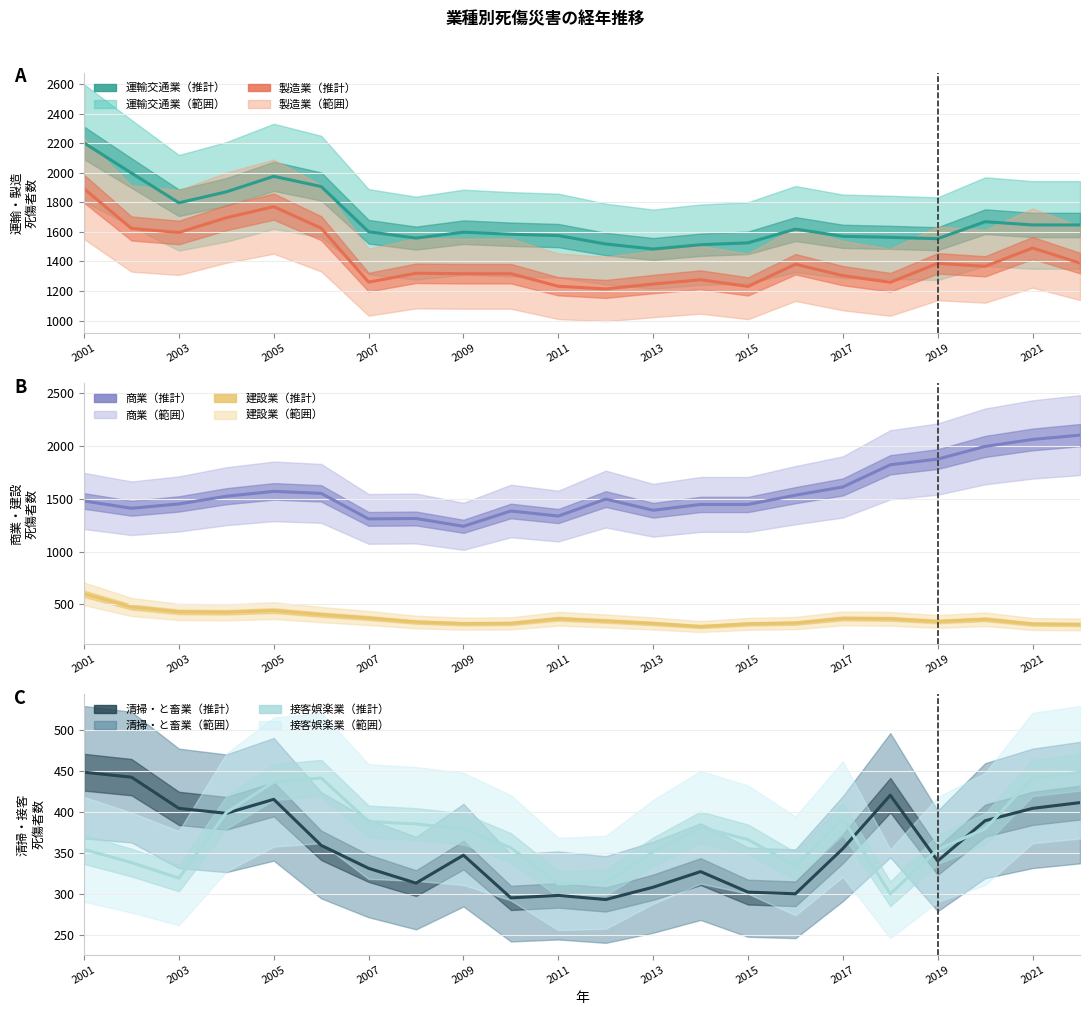

What is the difference between the highest and lowest values at 2009?

1282